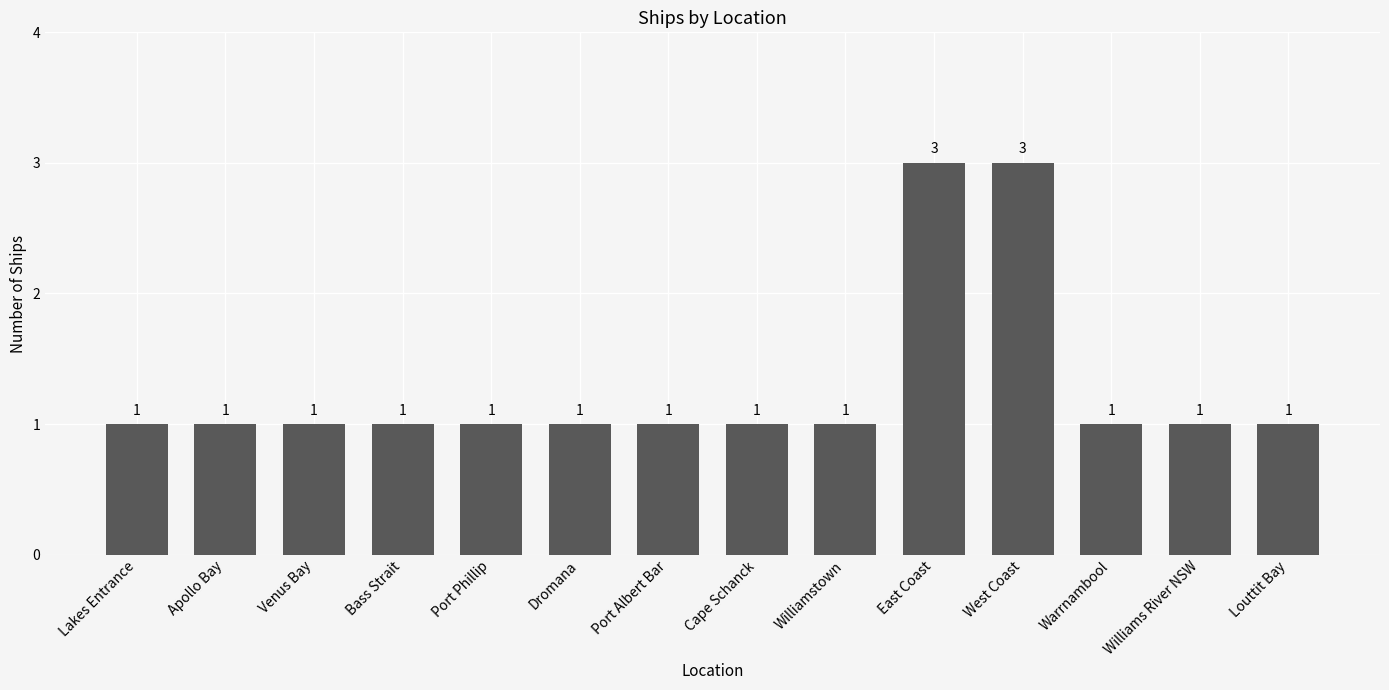

The chart shows a value of 1 at Bass Strait. True or false?

True